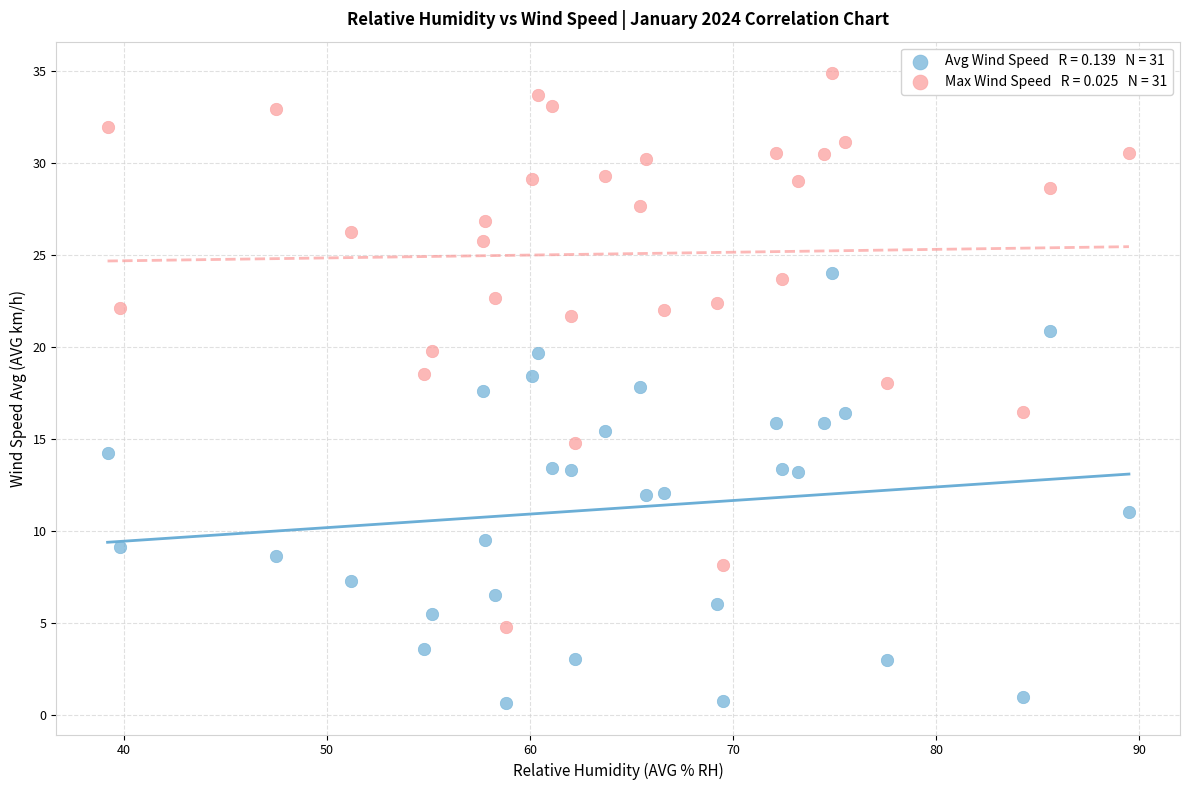

Across all data points, what is the range of Y values (max minus min)?

34.3